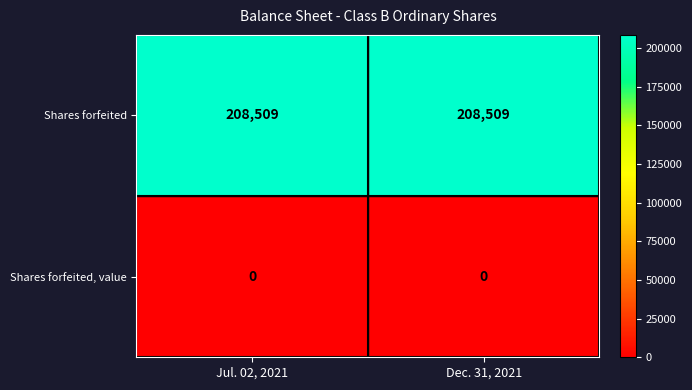

What is the maximum value shown in the chart?

208509